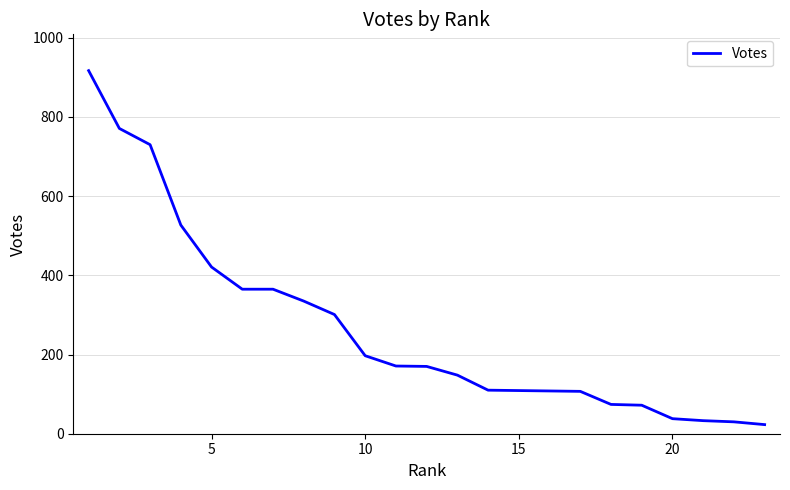

What is the difference between the second highest and minimum values?

748